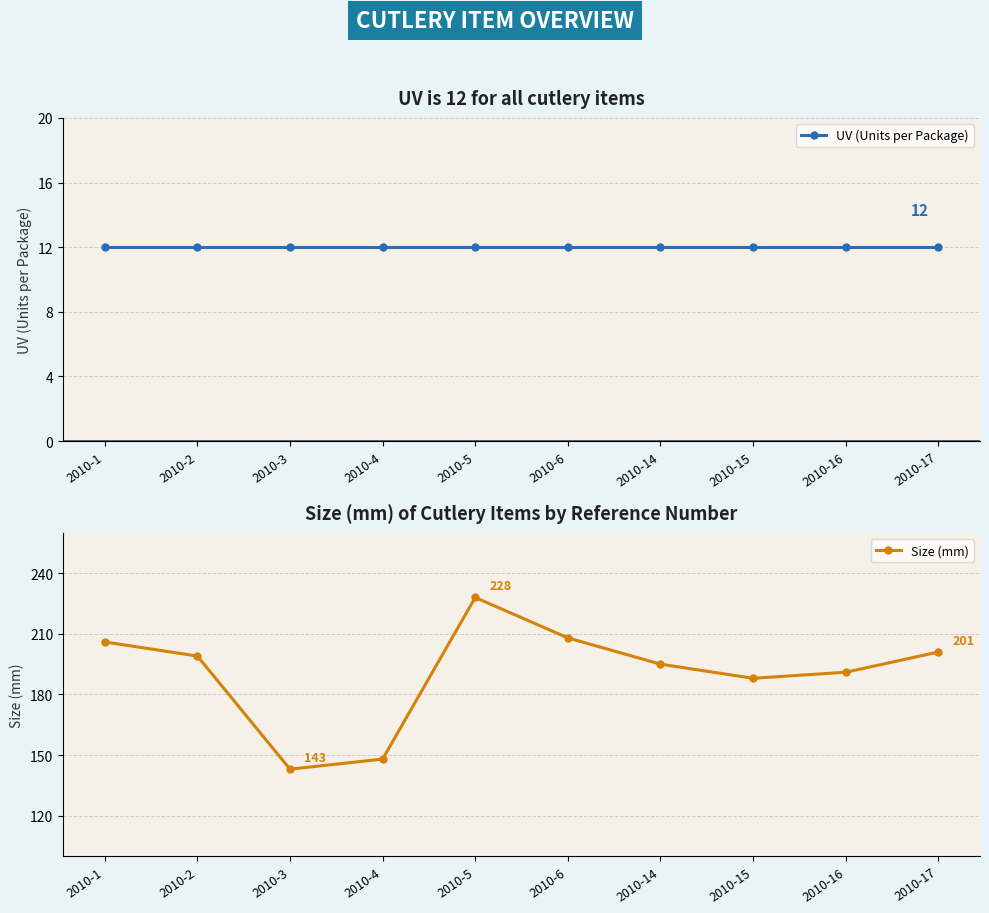

At which category is the sum across all series the highest?

2010-5